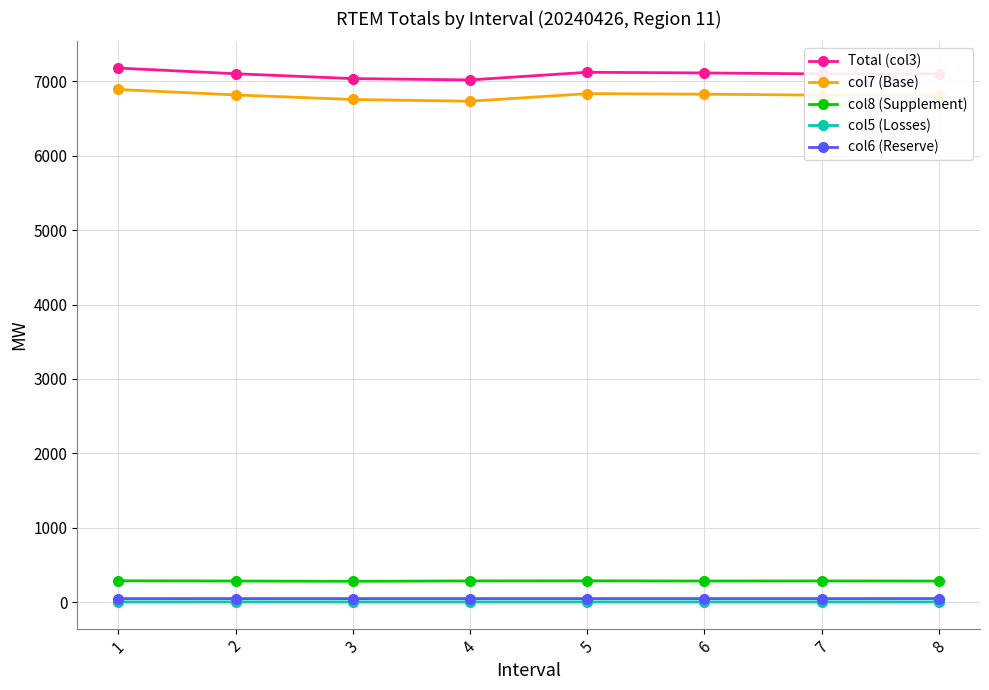

How many values in the col5 (Losses) series exceed 4?

7